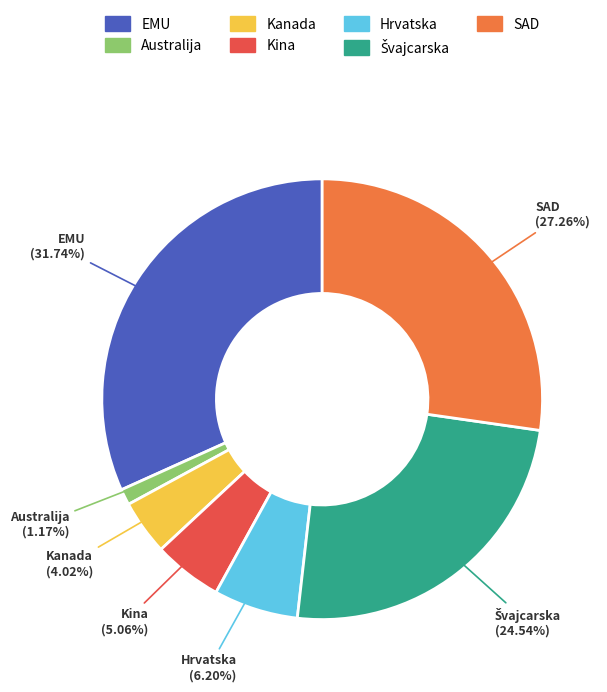

What percentage do Hrvatska and SAD together represent?

33.5%